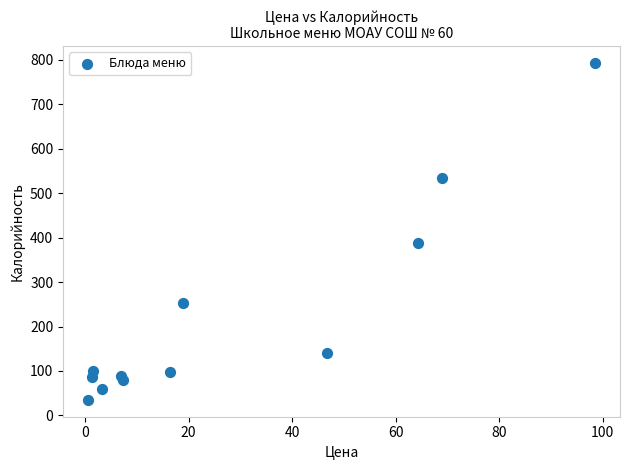

What Y value in the scatter plot is closest to 414?

387